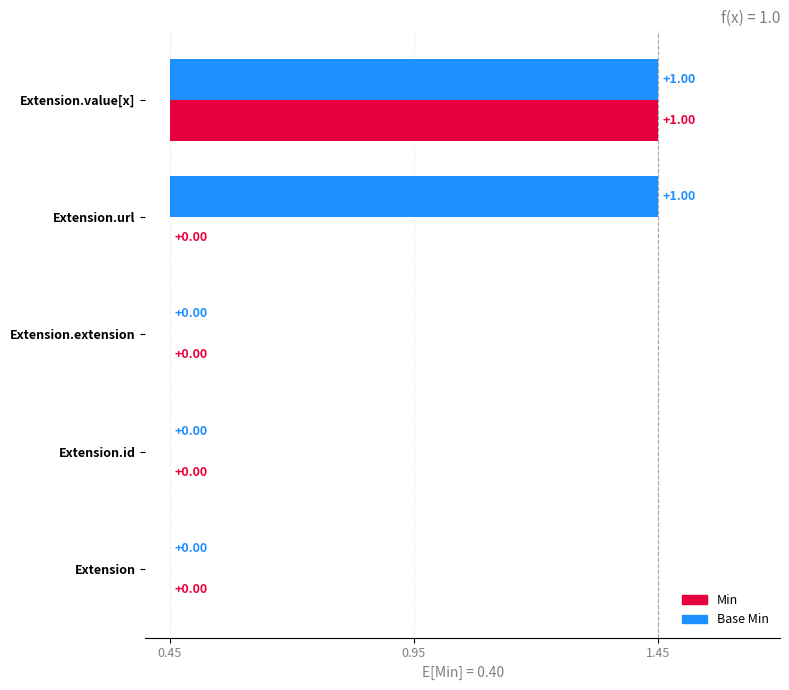

What are all the series names shown in the legend?

Base Min, Min